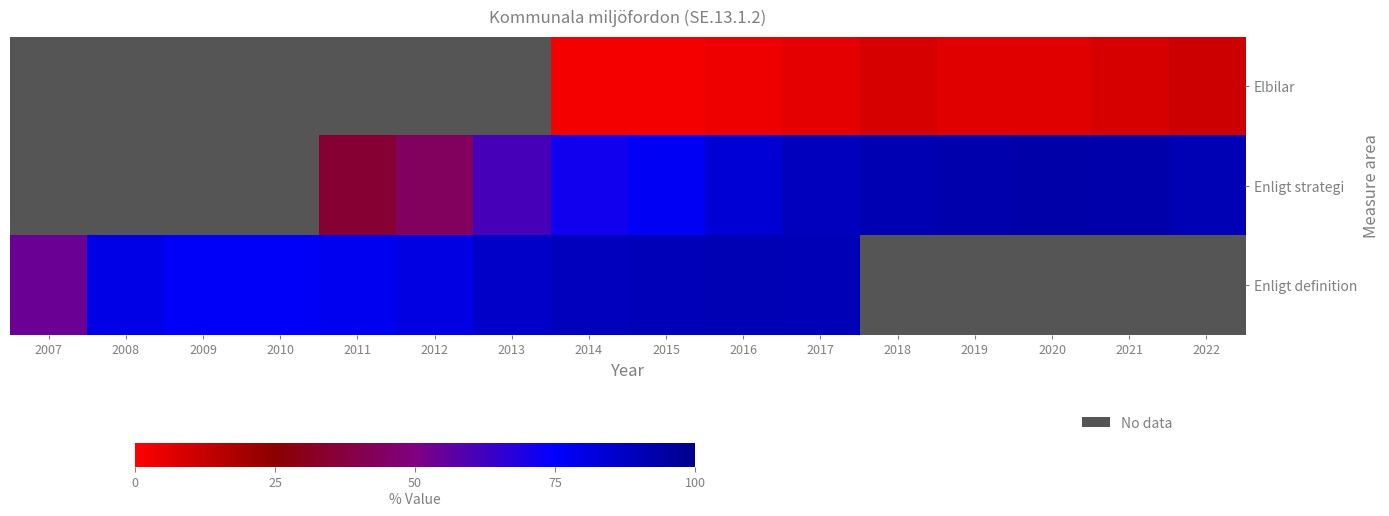

What is the greatest value displayed?

93.0